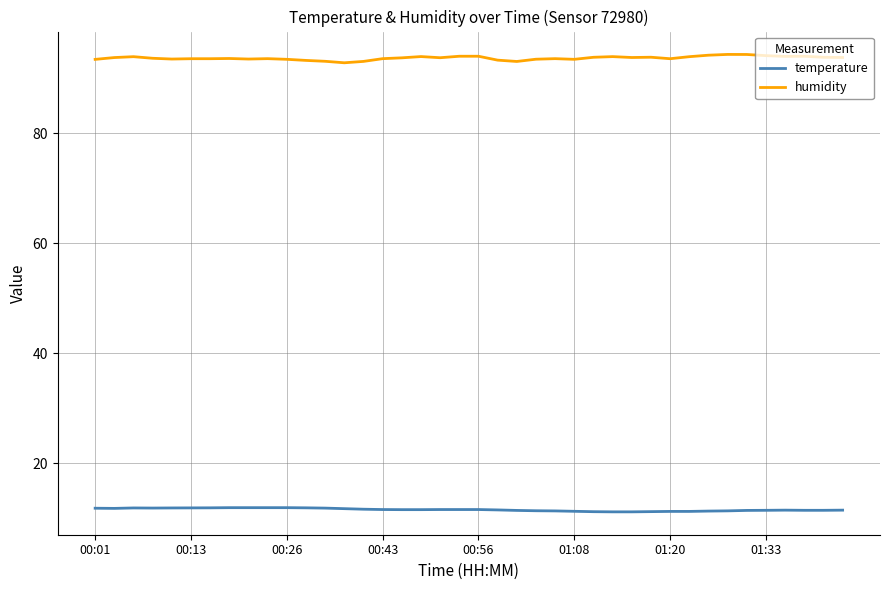

What is the lowest value of the humidity series?

92.8